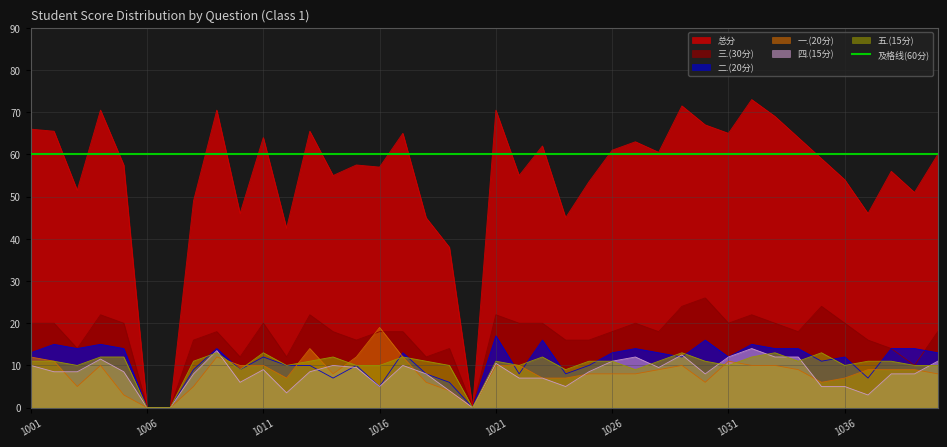

True or false: 四.(15分) has a value of -8.5 at 1006.

False